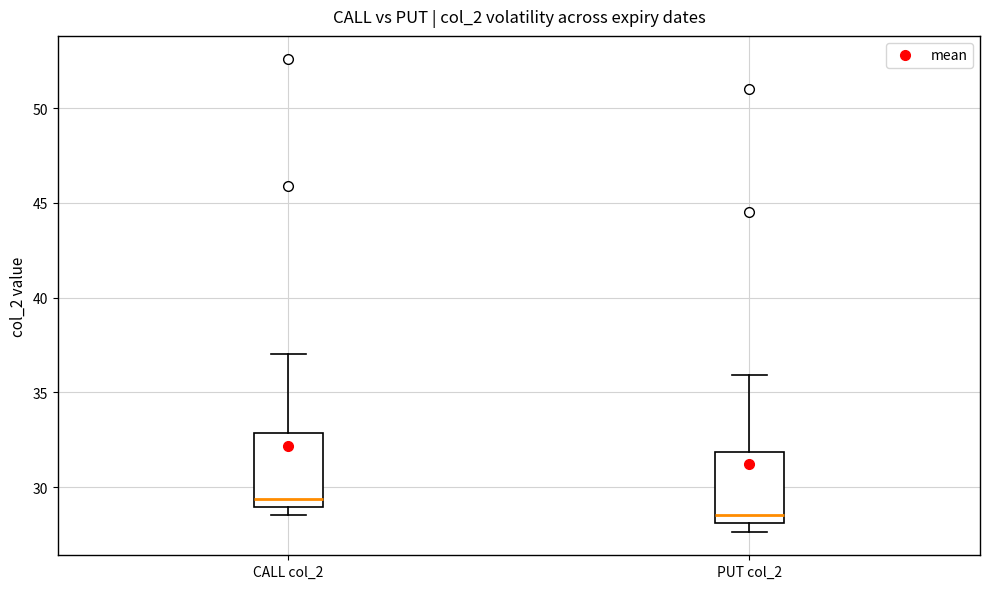

Which box has the highest median line?

CALL col_2